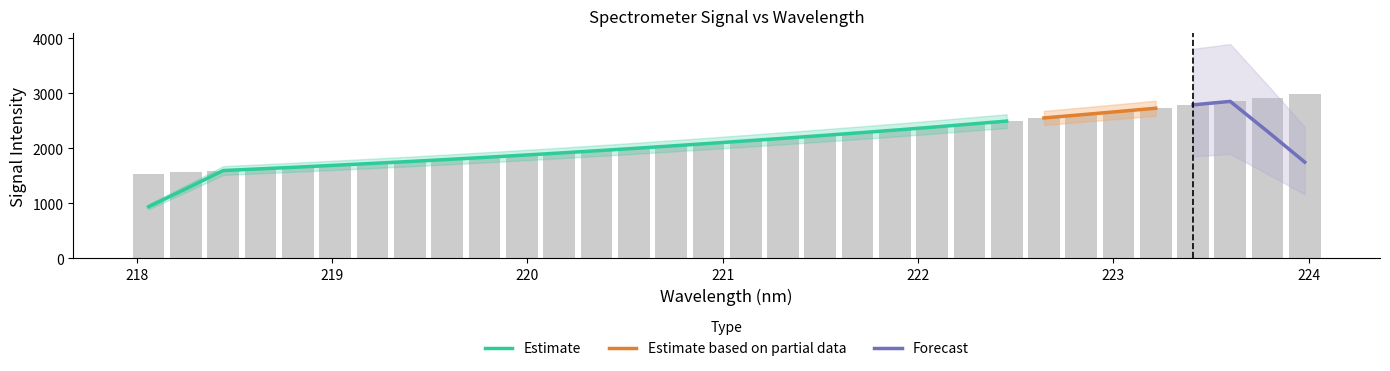

What is the label of the 5th bar from the right?

223.2172